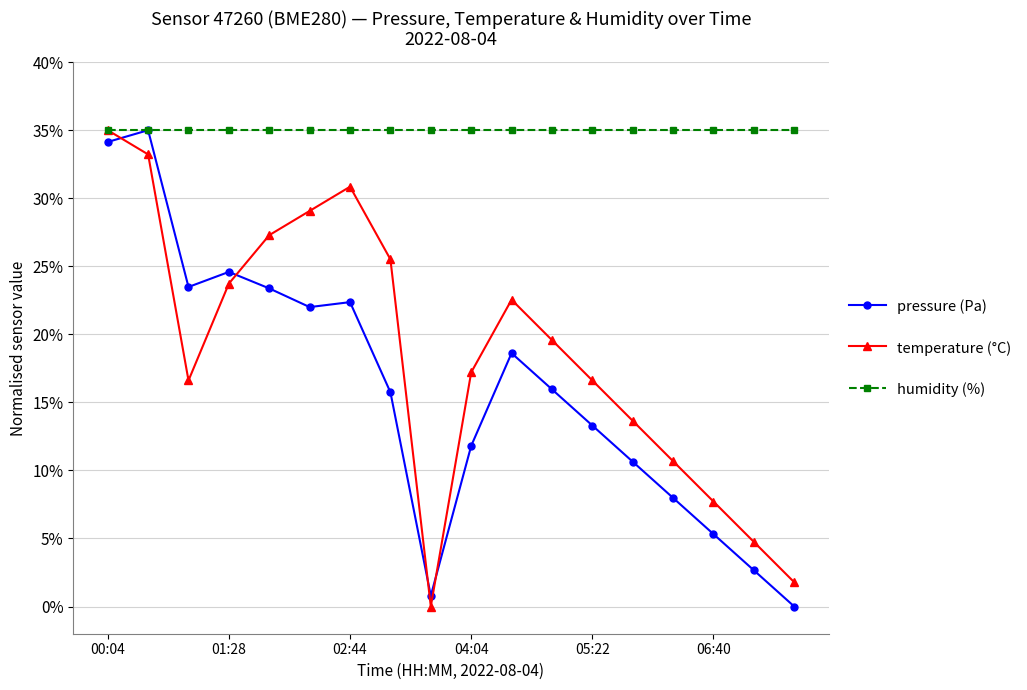

What is the value of the temperature (°C) point at the 11th from the left?

22.5